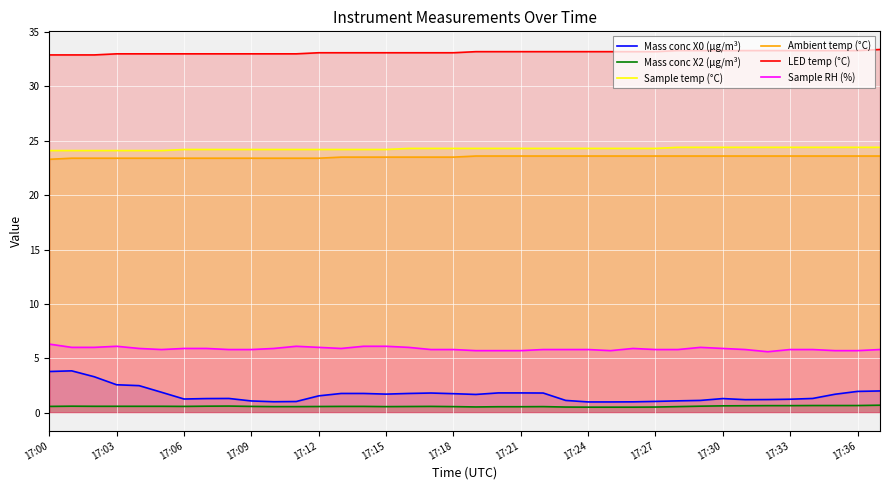

How many lines are shown in the chart?

6